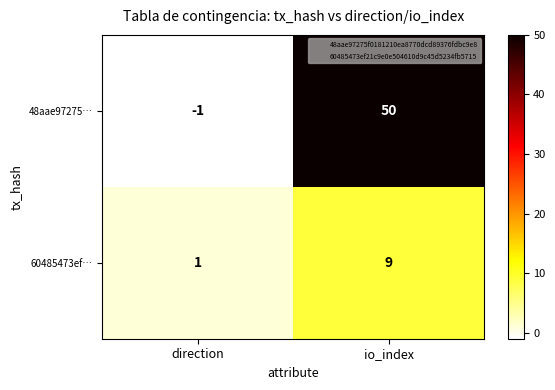

At how many categories does at least one series exceed 16?

1